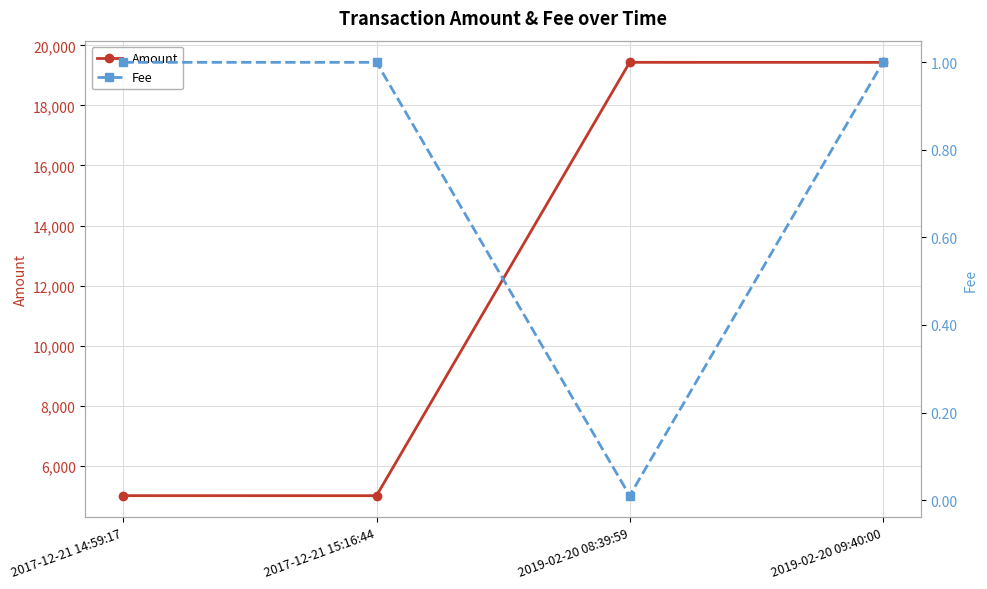

How many lines are shown in the chart?

2